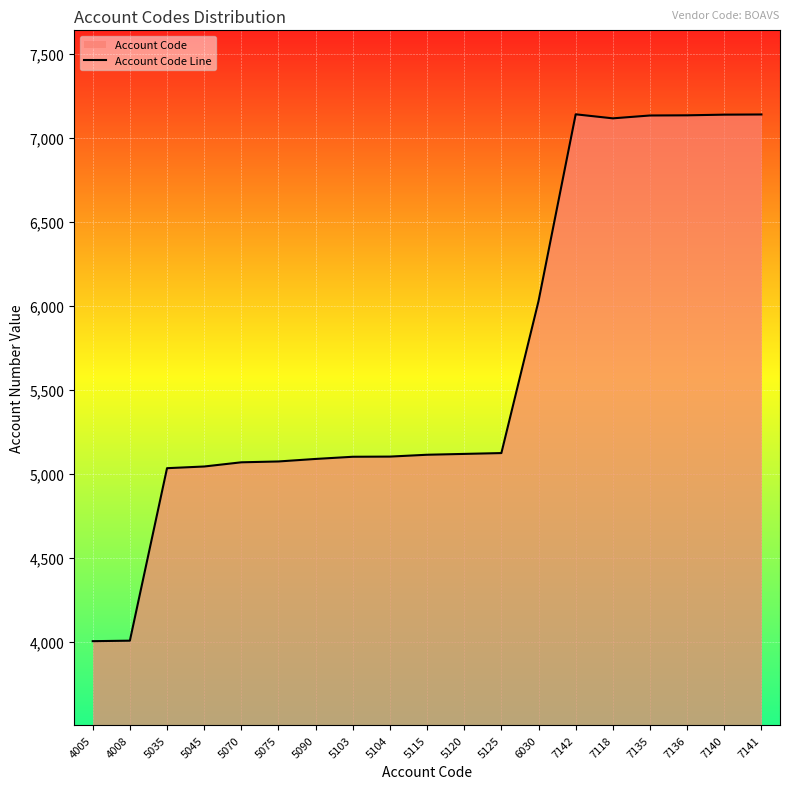

Which category has the lowest value across all series?

4005